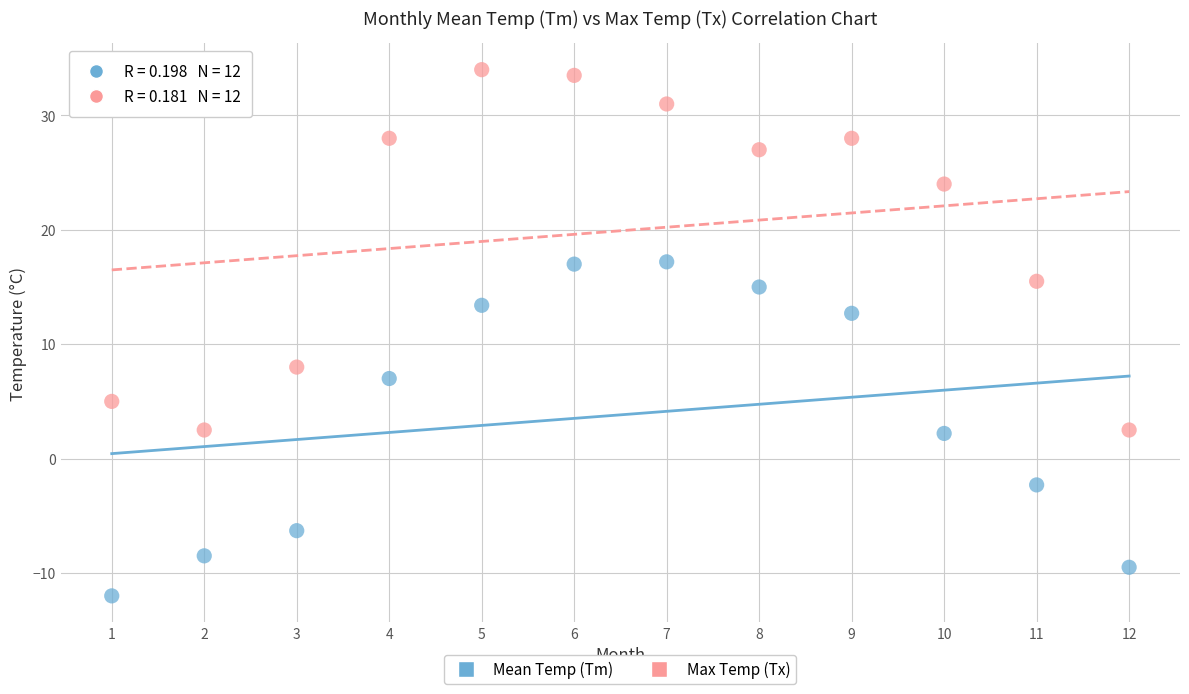

Which series has the widest spread of Y values?

Max Temp (Tx)